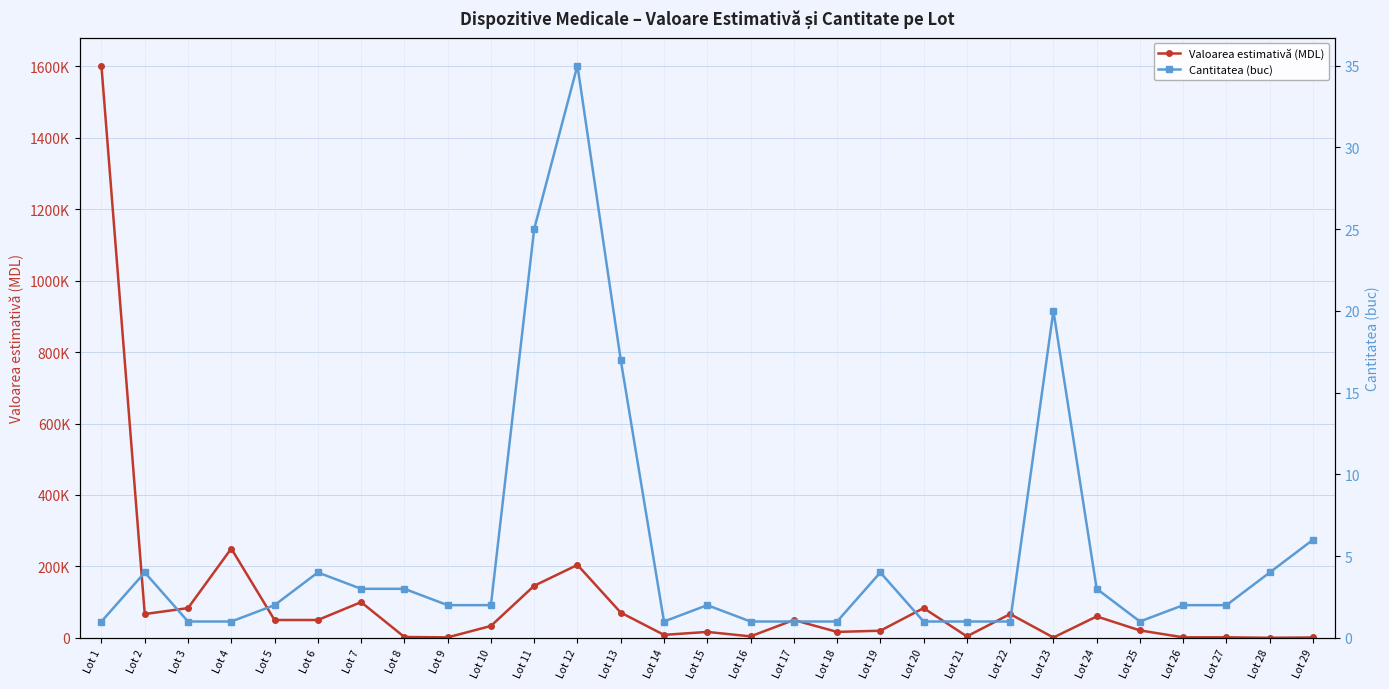

Rank the series by their maximum value, from highest to lowest.

Valoarea estimativă (MDL), Cantitatea (buc)